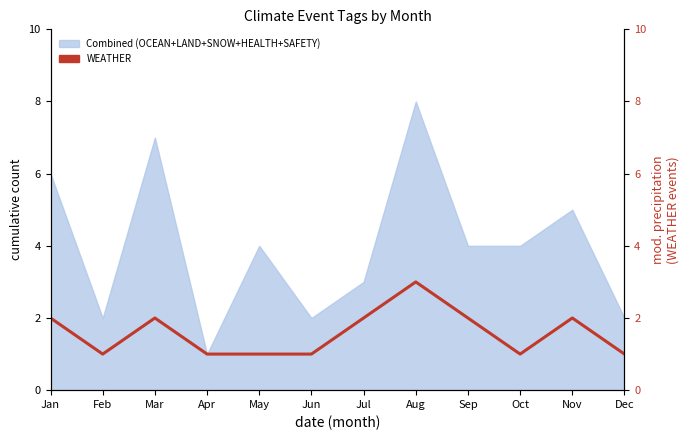

At which label is the value closest to 2?

Jan